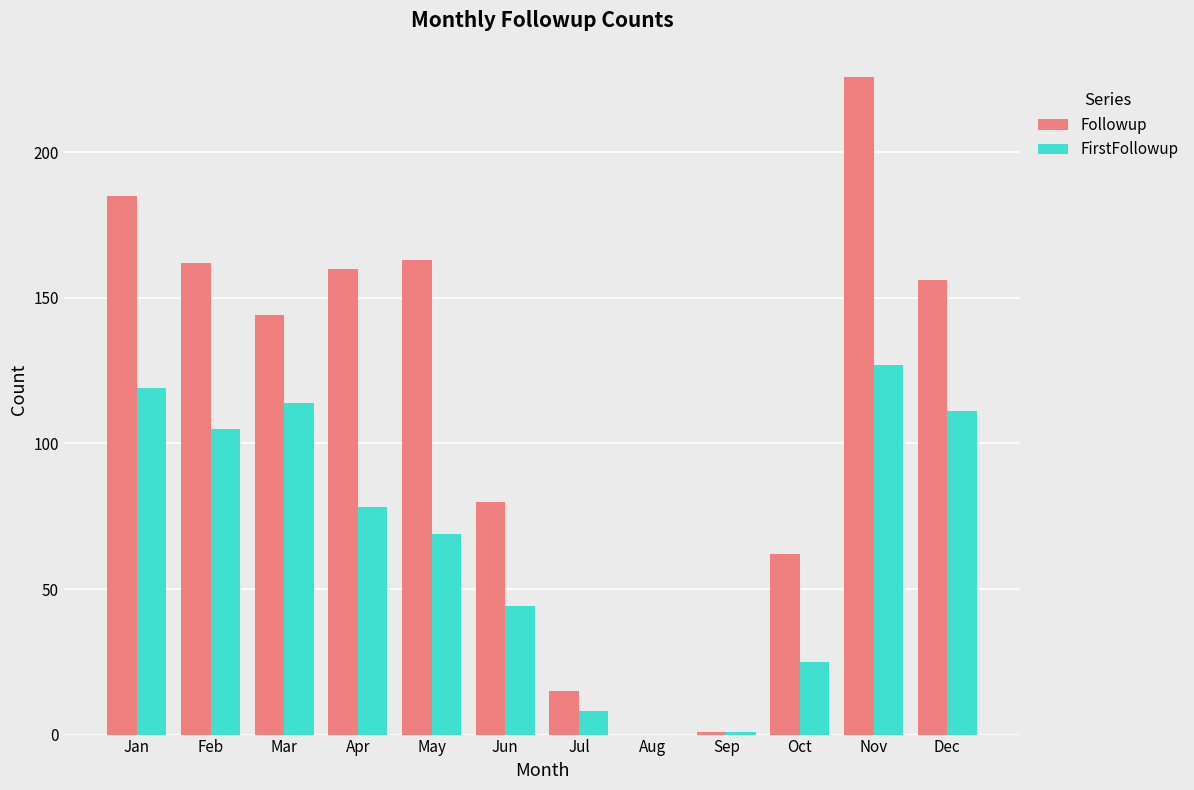

Which category has the highest value in the FirstFollowup series?

Nov